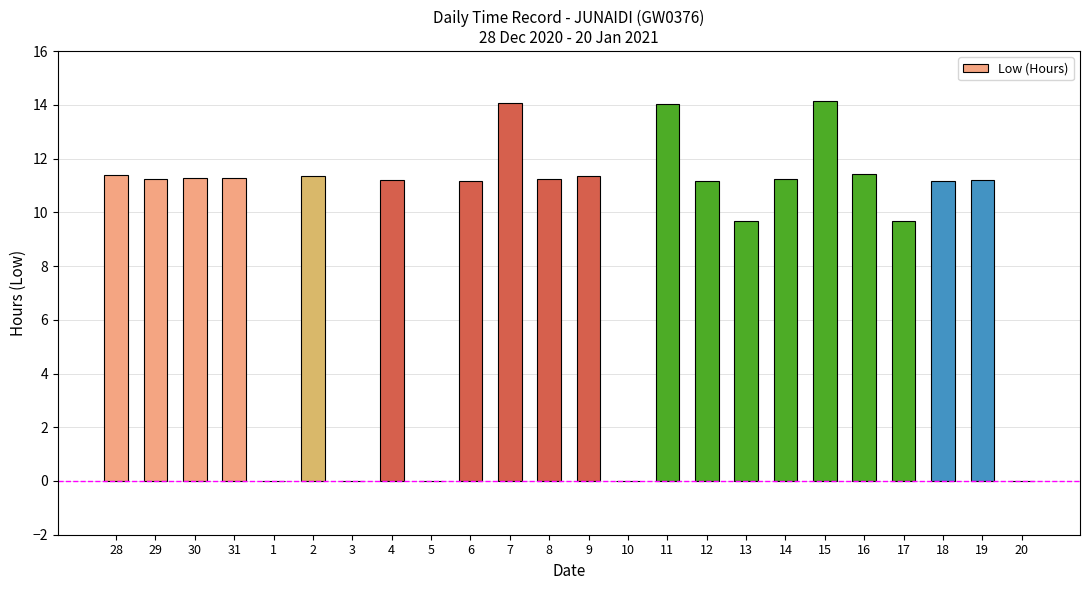

True or false: the data shows 20.0 at 31.

False